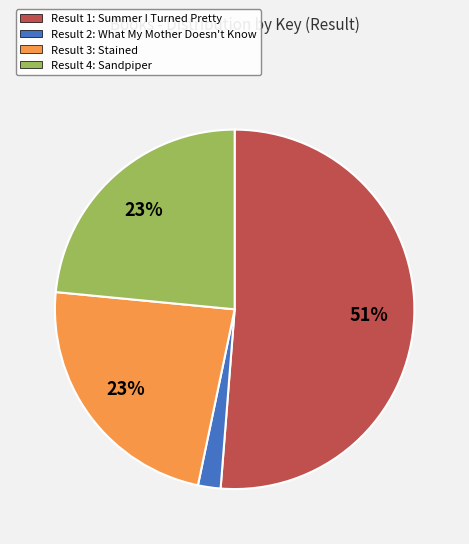

To the nearest percent, what is the difference between the largest and smallest slice percentages?

49%